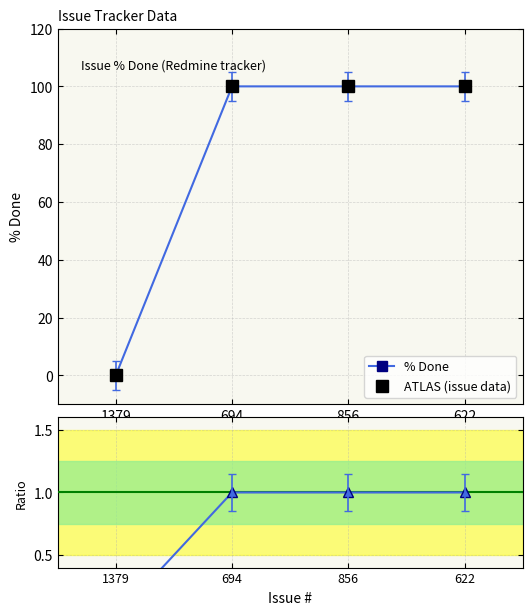

At which label is Ratio to ref closest to 0?

1379